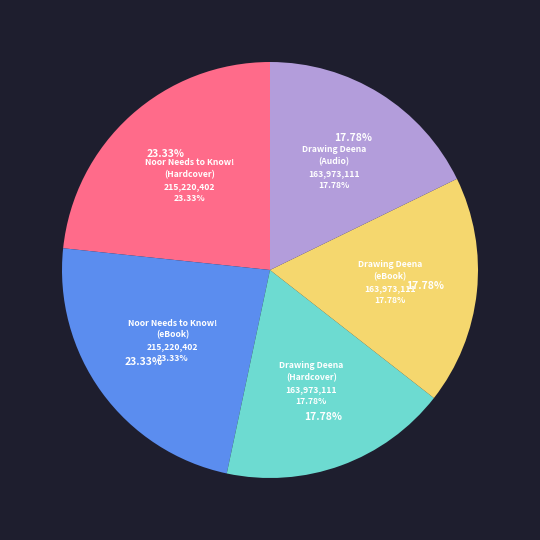

What is the largest slice in the pie chart?

Noor Needs to Know! (9781665957854)